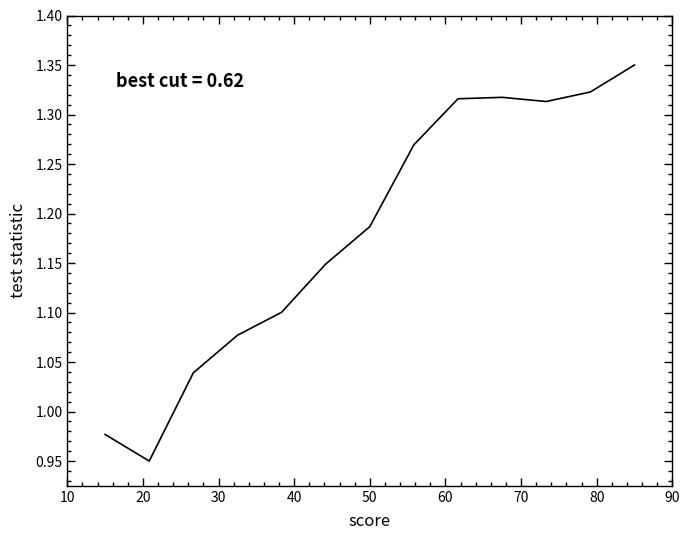

What is the difference between the maximum and minimum values?

0.4